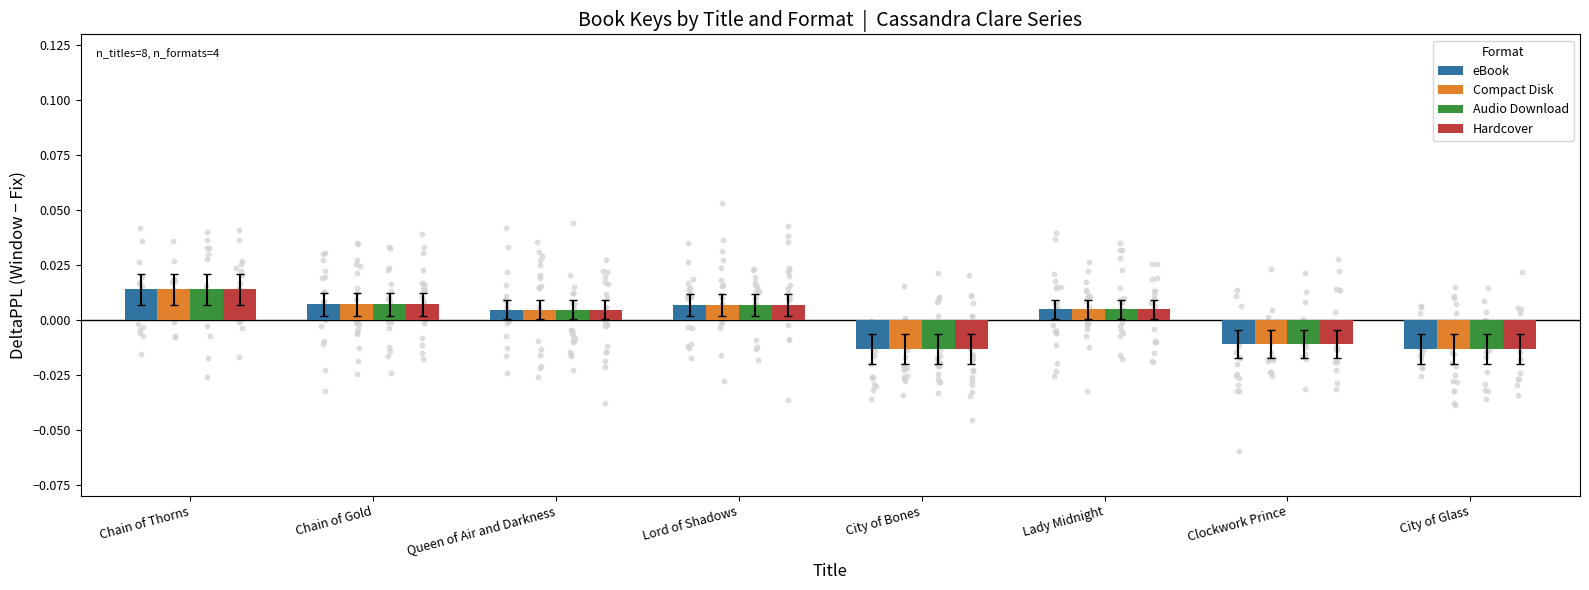

Is the value of Audio Download at City of Bones greater than the value of Compact Disk at Chain of Thorns?

No